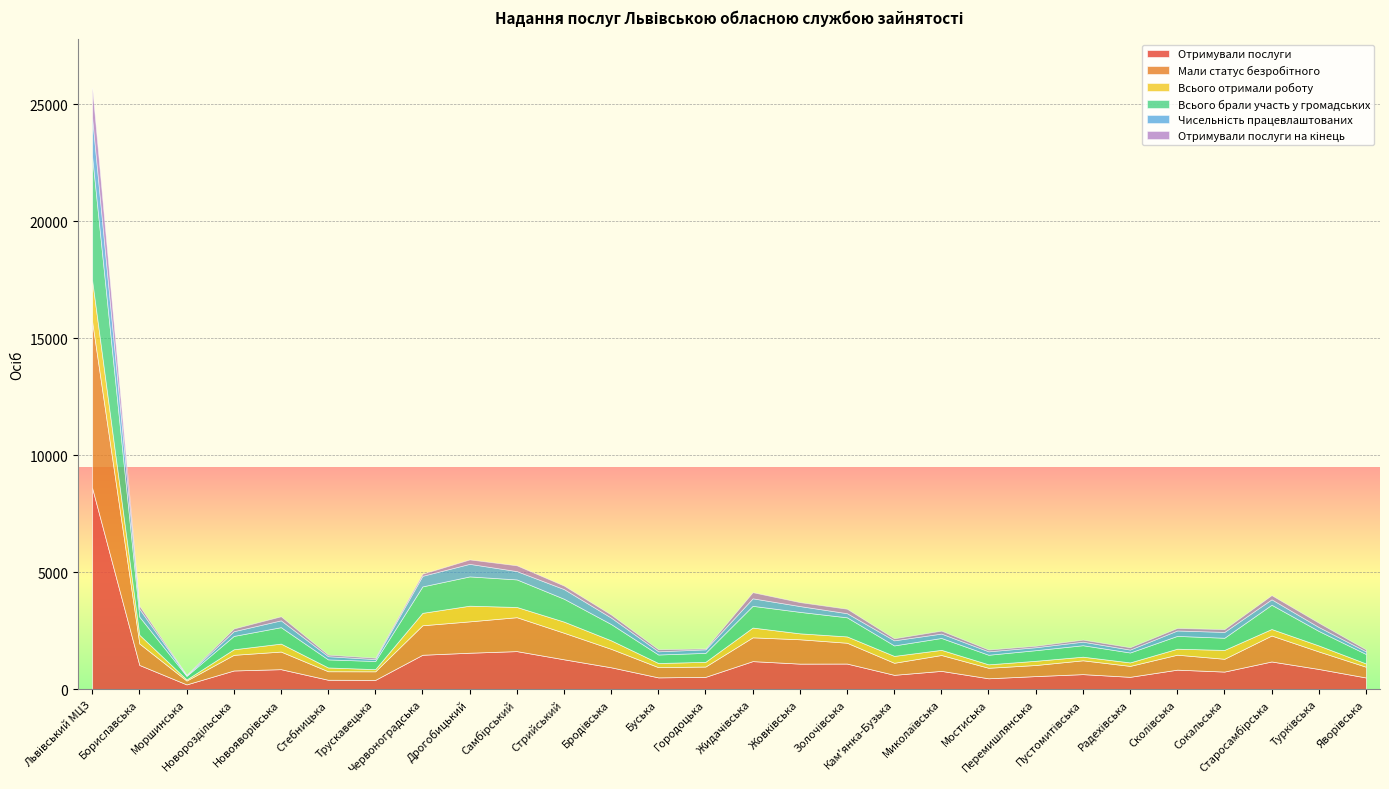

Reading left to right, list all the values displayed in this chart.

Отримували послуги: 8597	1031	200	795	851	399	393	1467	1554	1623	1273	931	500	523	1195	1088	1091	609	778	461	555	639	524	830	748	1180	860	496
Мали статус безробітного: 7114	917	164	669	753	363	366	1261	1341	1450	1135	789	437	440	1017	1041	890	515	679	449	474	591	467	640	547	1110	749	460
Всього отримали роботу: 1756	373	47	237	340	162	93	531	670	437	476	363	177	202	418	254	270	294	220	148	180	155	149	256	379	278	256	140
Всього брали участь у громадських: 5299	775	152	571	703	345	348	1130	1252	1178	978	696	364	383	929	918	817	448	508	409	454	490	424	548	520	1037	621	405
Чисельність працевлаштованих: 1648	334	22	202	292	136	81	452	537	355	412	275	136	150	321	248	176	218	188	146	126	152	124	231	249	233	168	112
Отримували послуги на кінець: 1300	130	26	116	173	67	61	90	188	247	151	131	88	39	262	169	191	87	125	78	62	87	100	108	120	179	184	85